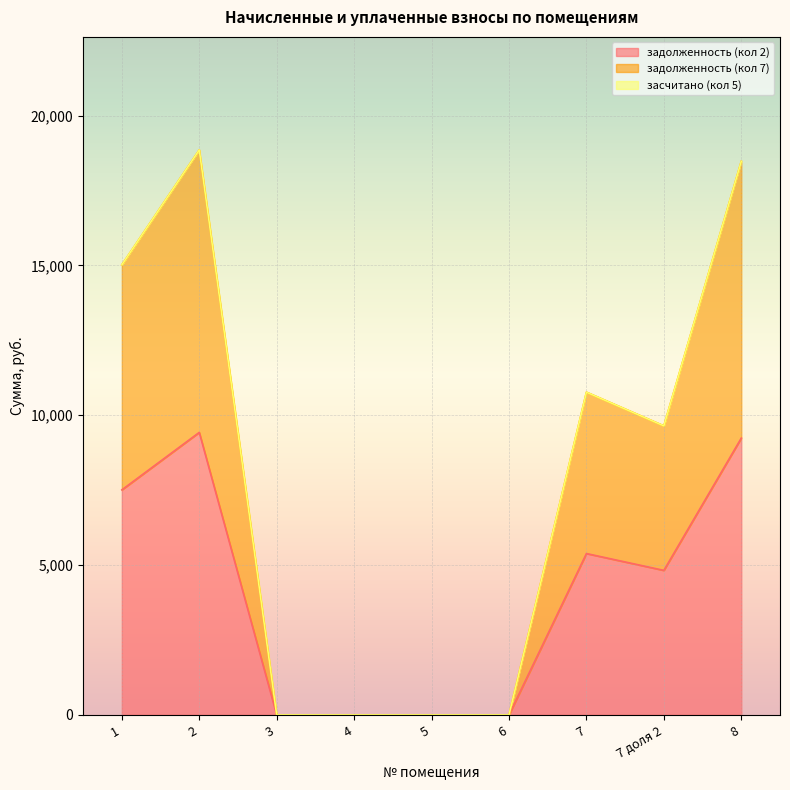

True or false: задолженность (кол 2) has a value of 3197.5 at 1.

False